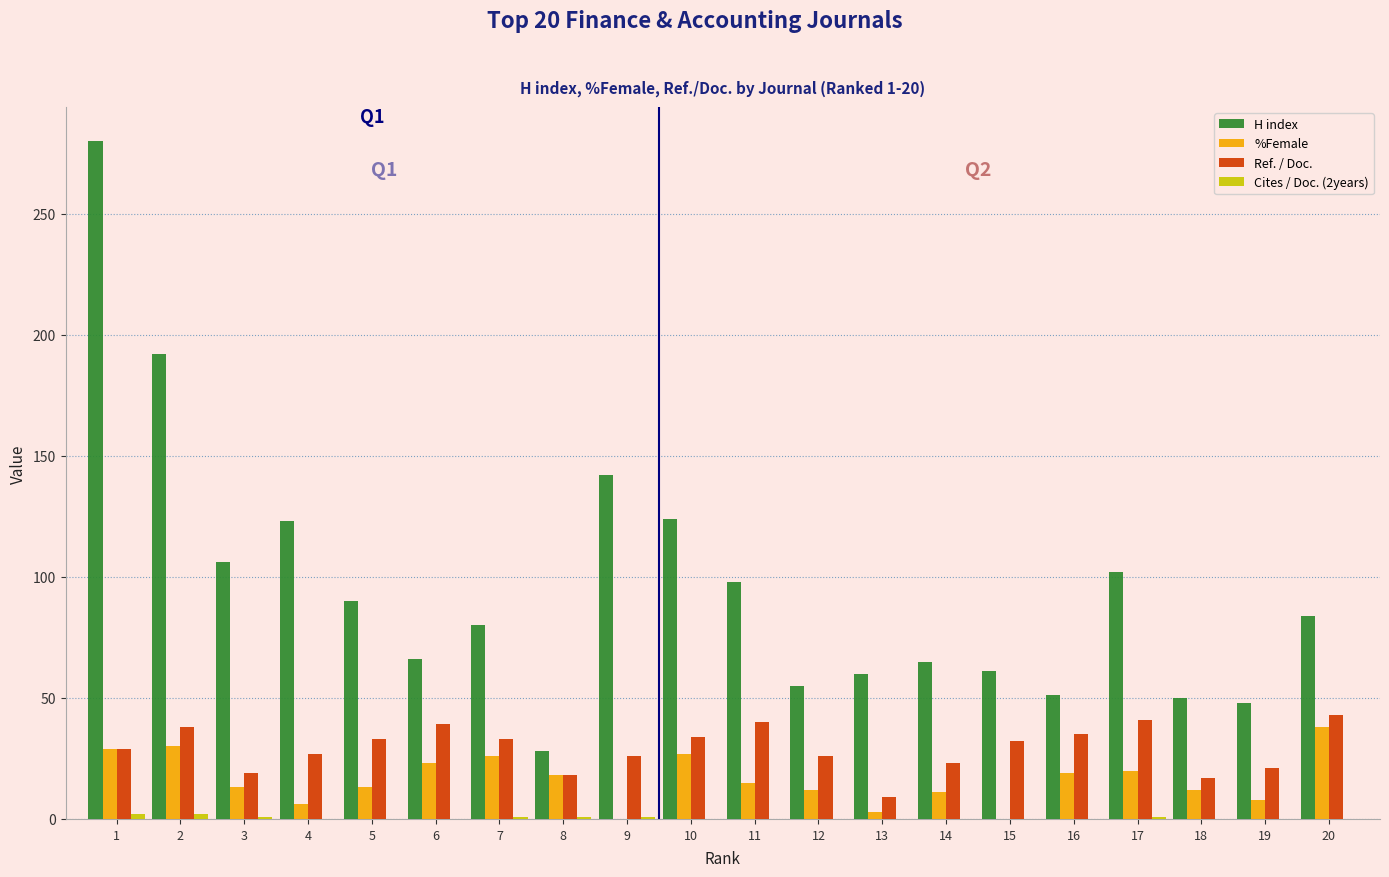

The Ref. / Doc. series shows 60 at 20. True or false?

False